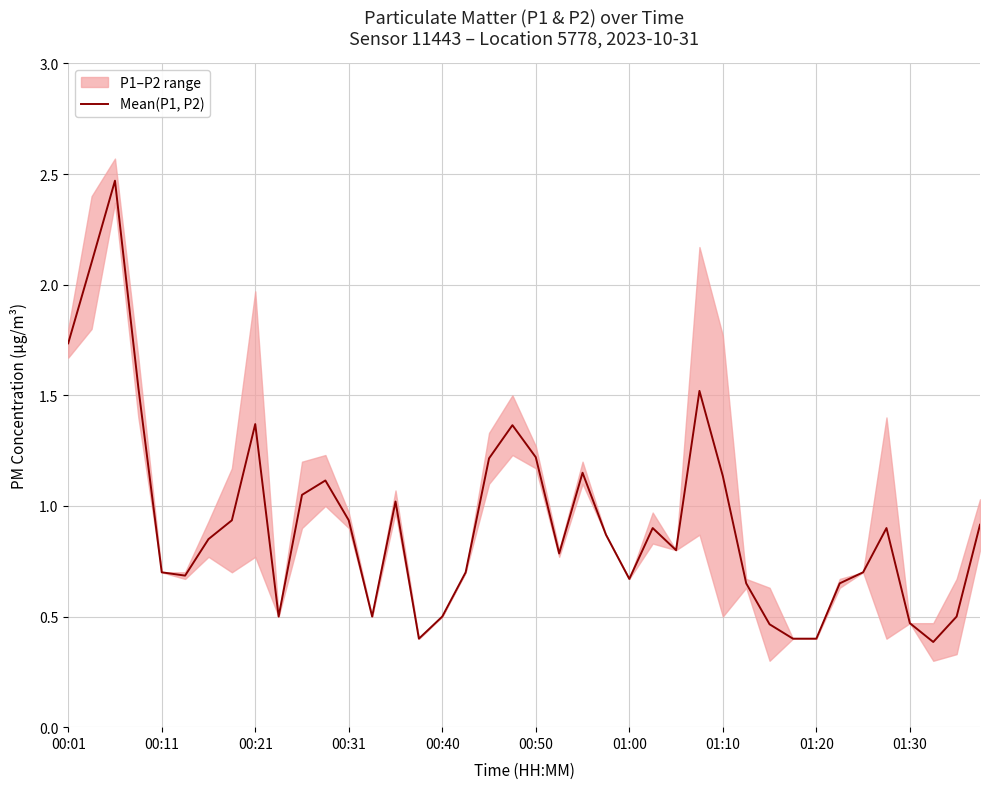

Does the chart display data point markers on the line(s)?

No